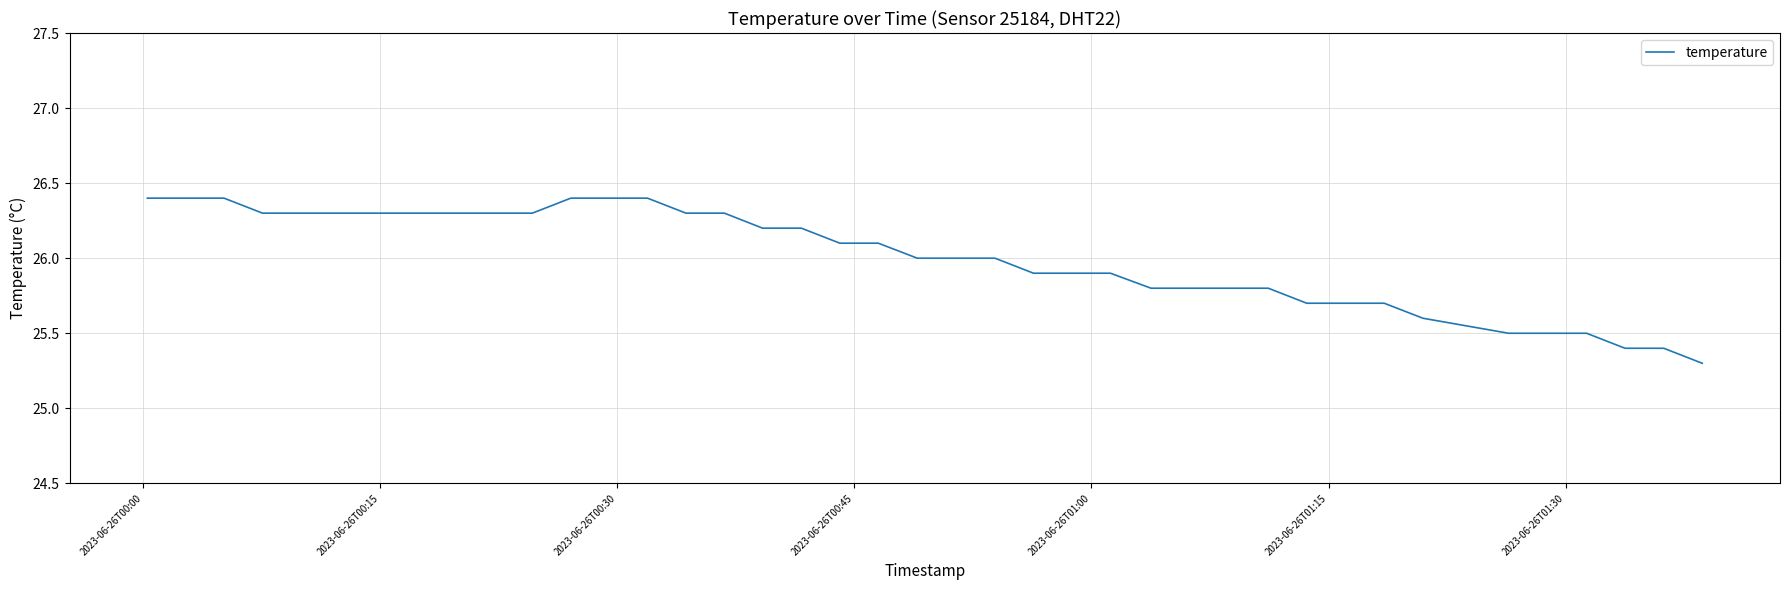

What is the greatest value displayed?

26.4